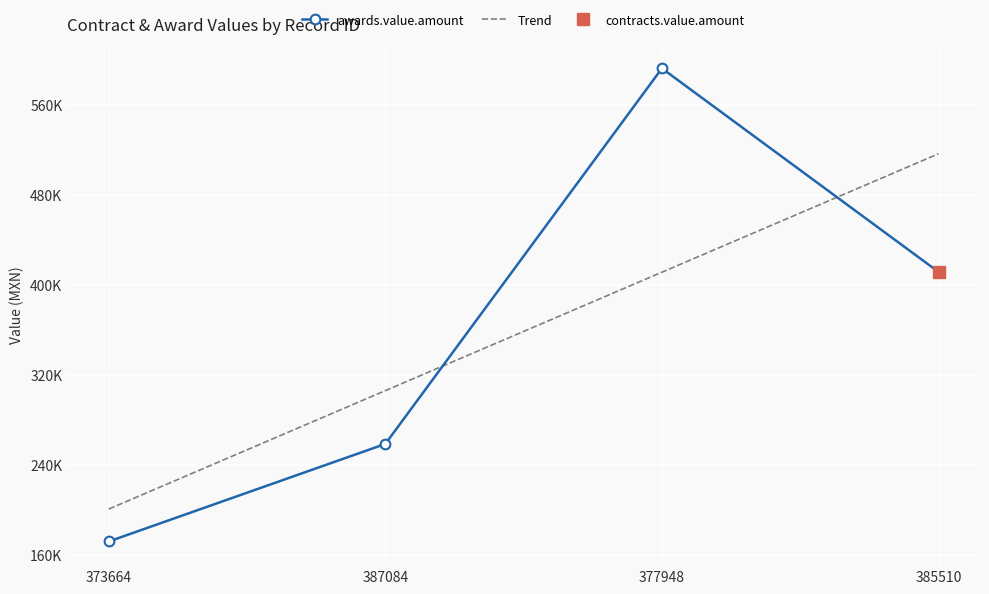

At which label does Trend first exceed 411304?

377948